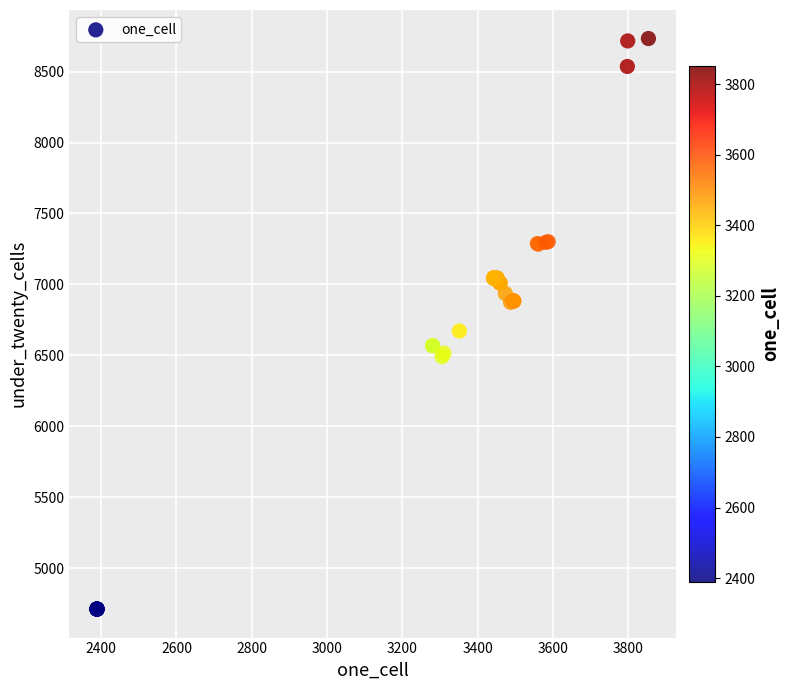

What Y value in the scatter plot is closest to 6722?

6672